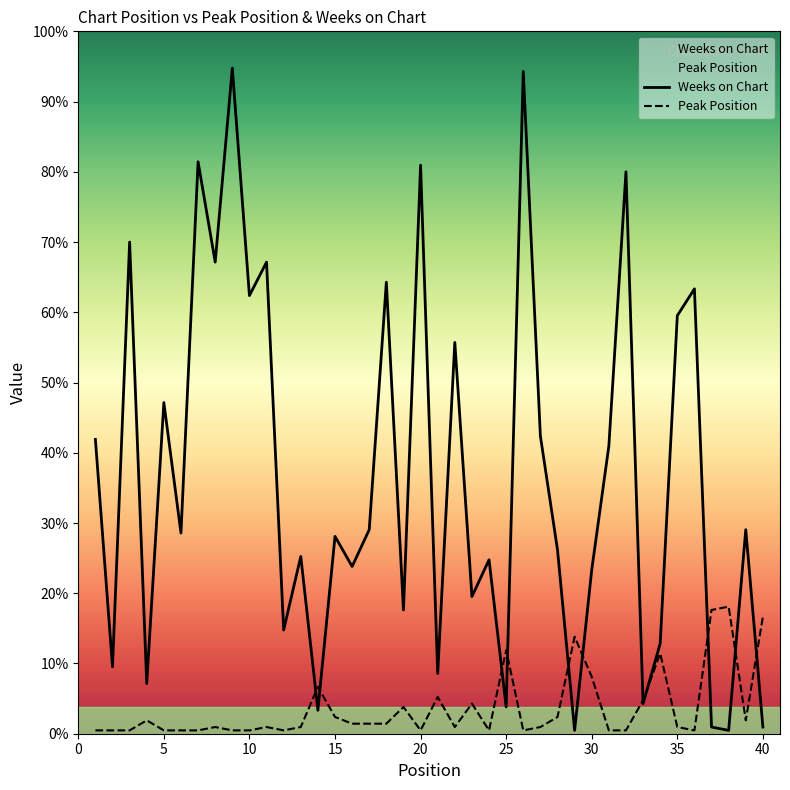

True or false: Peak Position has more than 2 points higher than both neighbors.

True